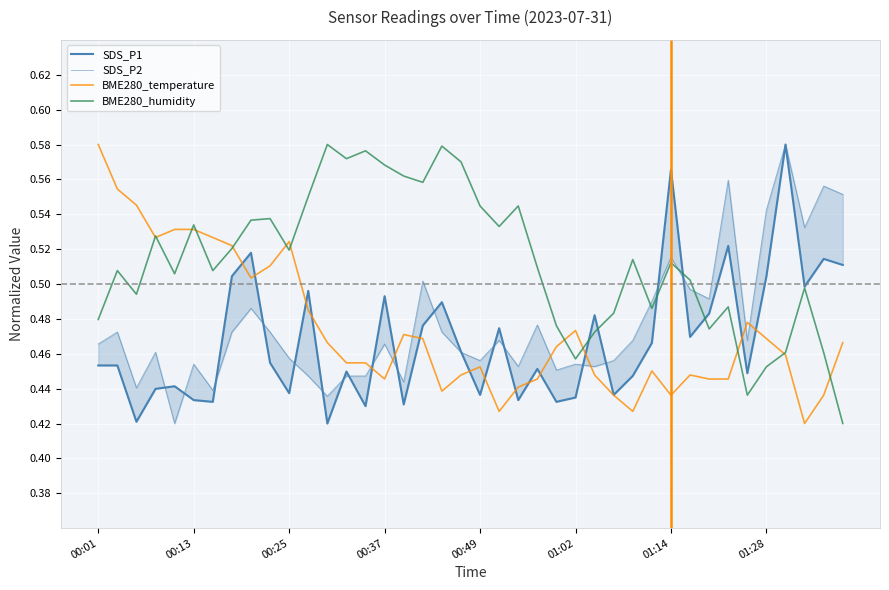

The BME280_temperature series shows 0.3 at 00:37. True or false?

False